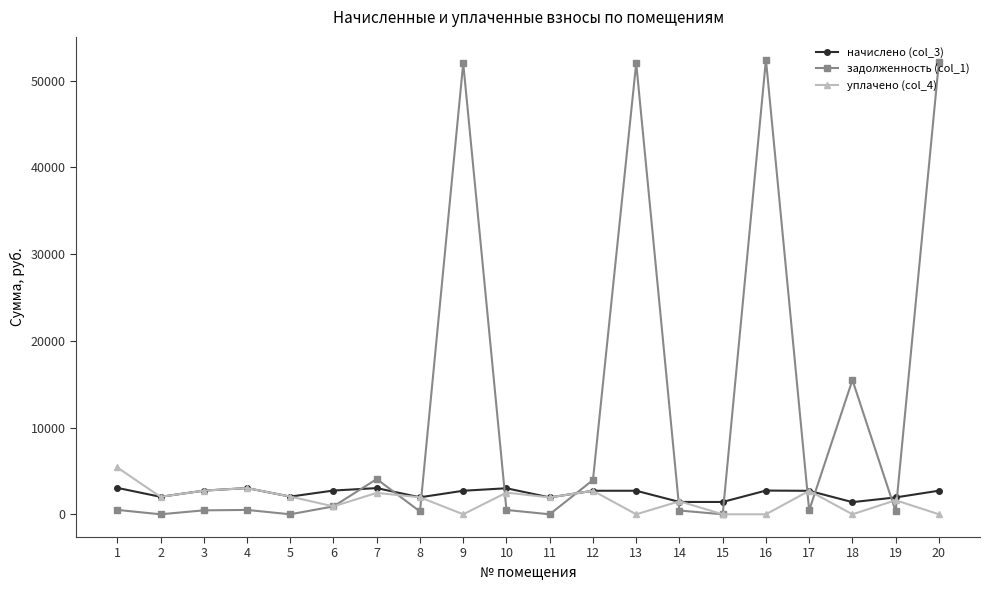

Which series has the widest spread of values?

задолженность (col_1)